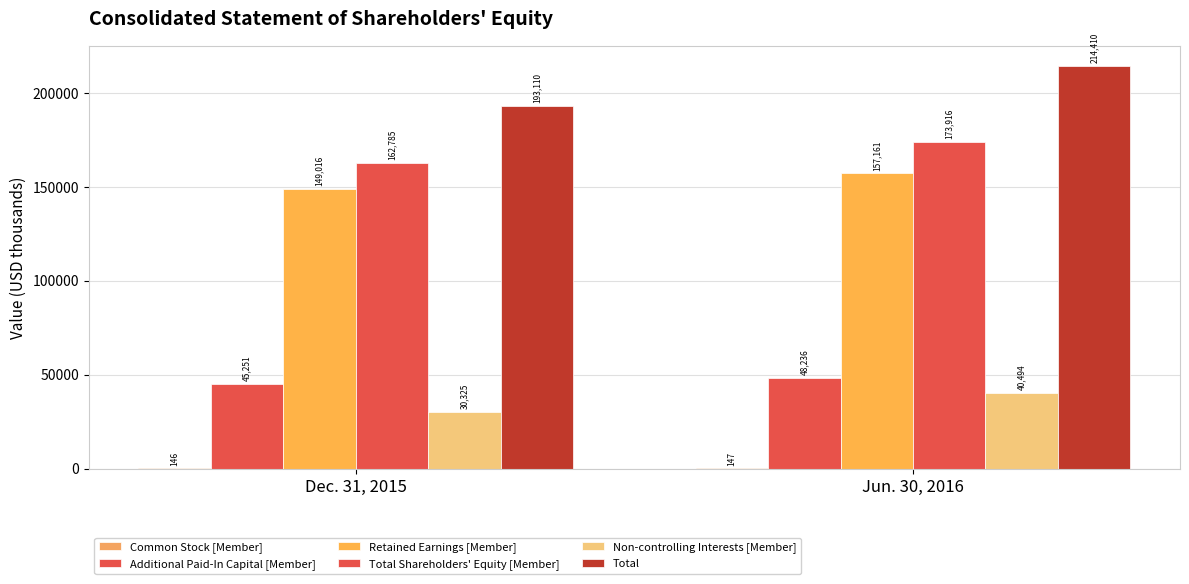

Is the value of Non-controlling Interests [Member] at Dec. 31, 2015 greater than the value of Total at Jun. 30, 2016?

No